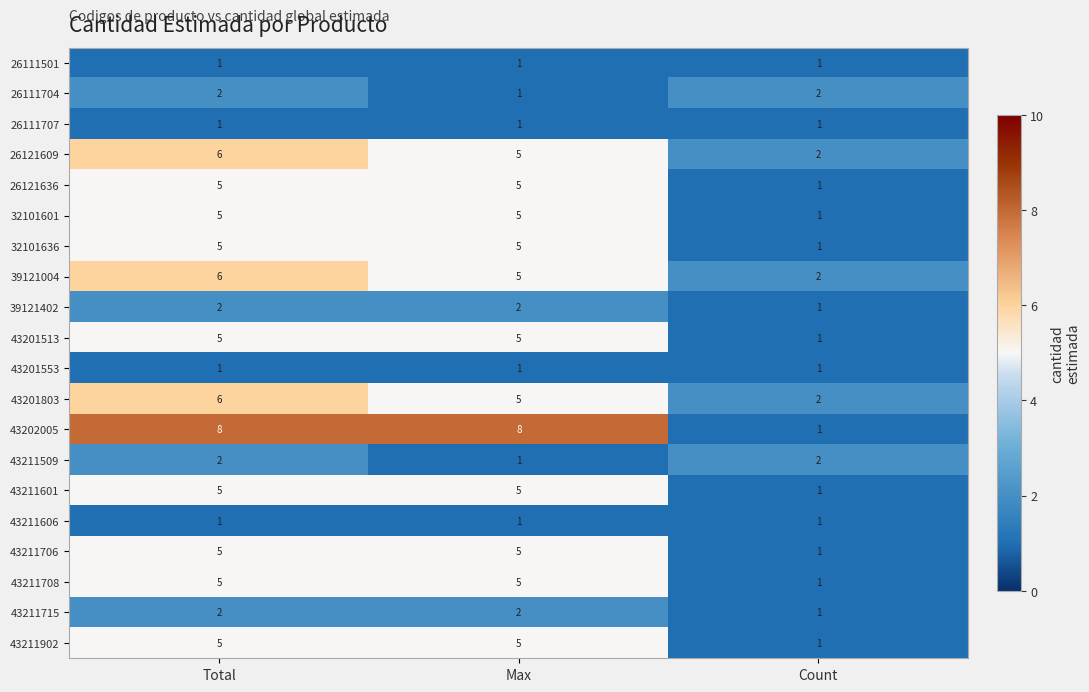

Where does the 39121004 series first go above 5?

Total